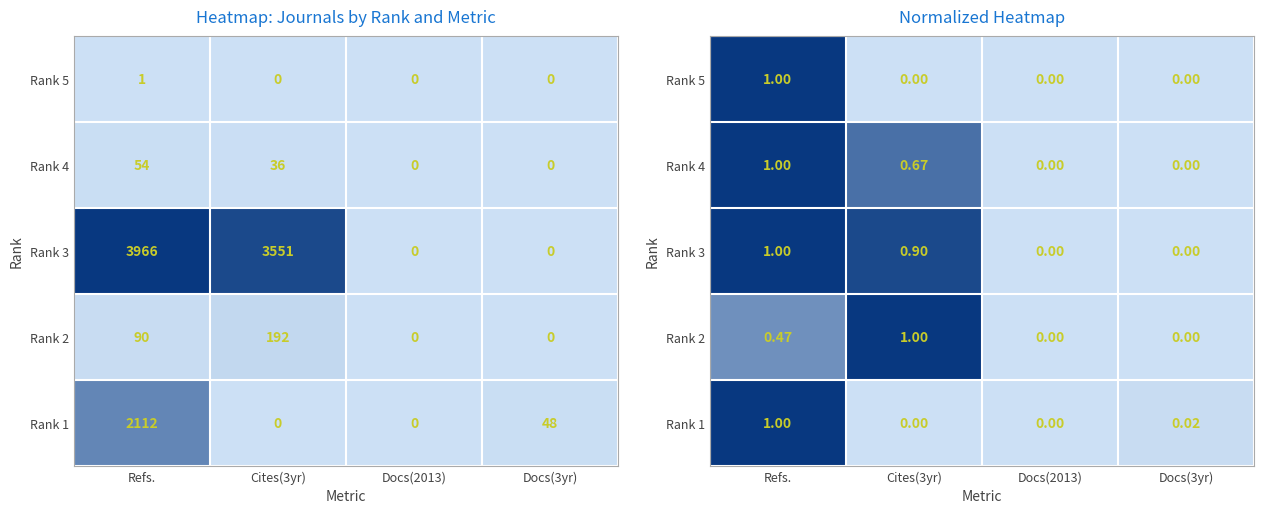

At which category is the sum across all series the highest?

Refs.